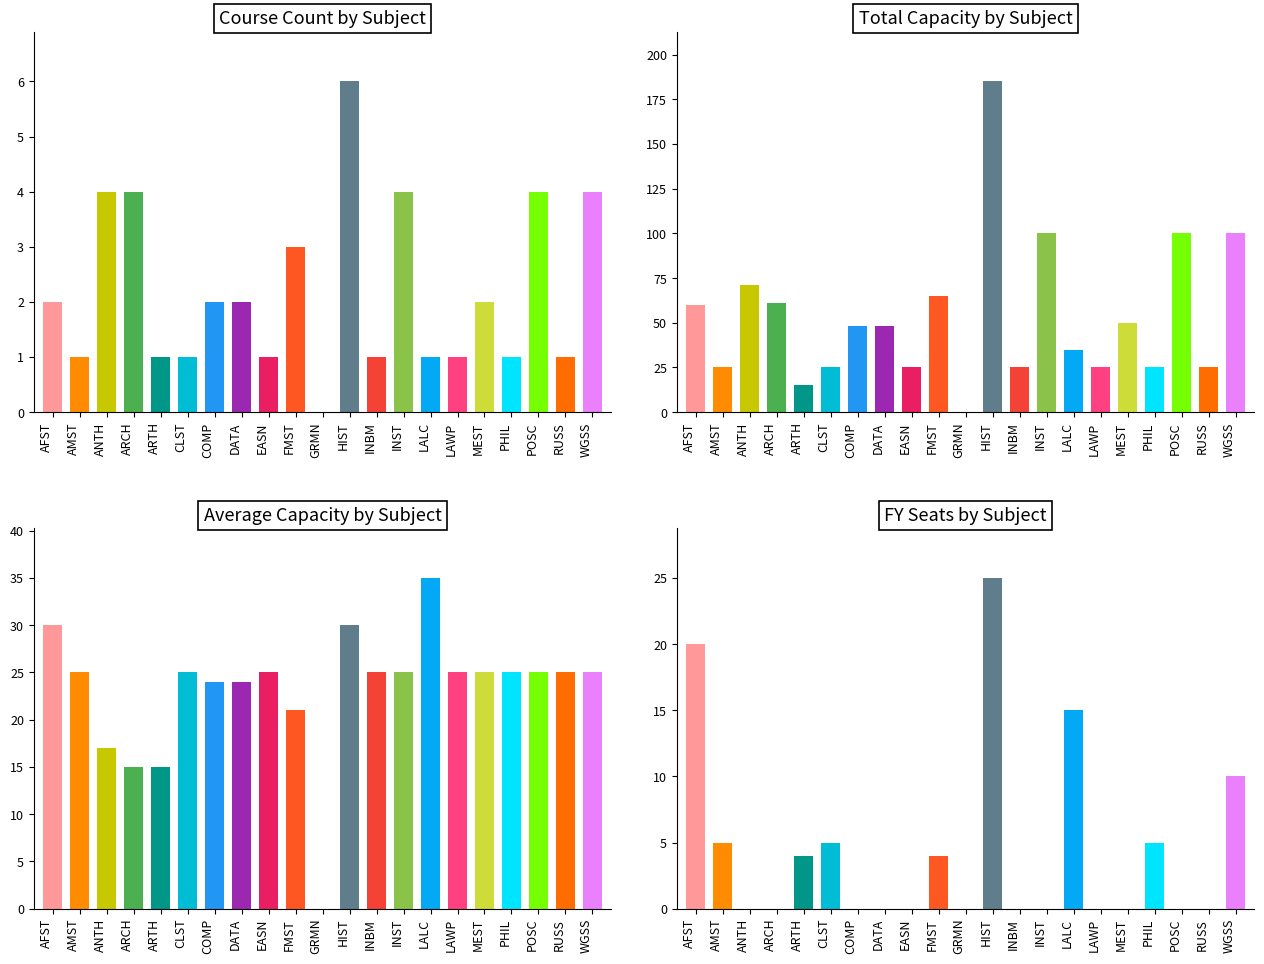

List the series in order of their peak value, highest first.

total_cap, avg_cap, fy_seats, counts